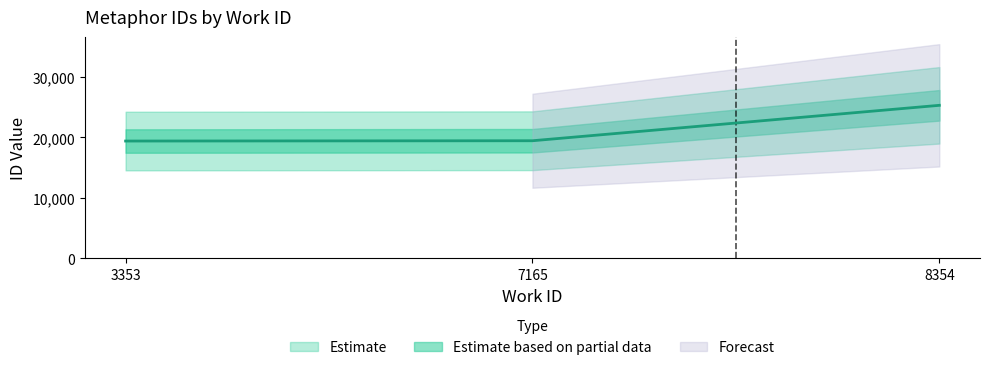

What is the ratio of the value at 3353 to the value at 7165?

1.0